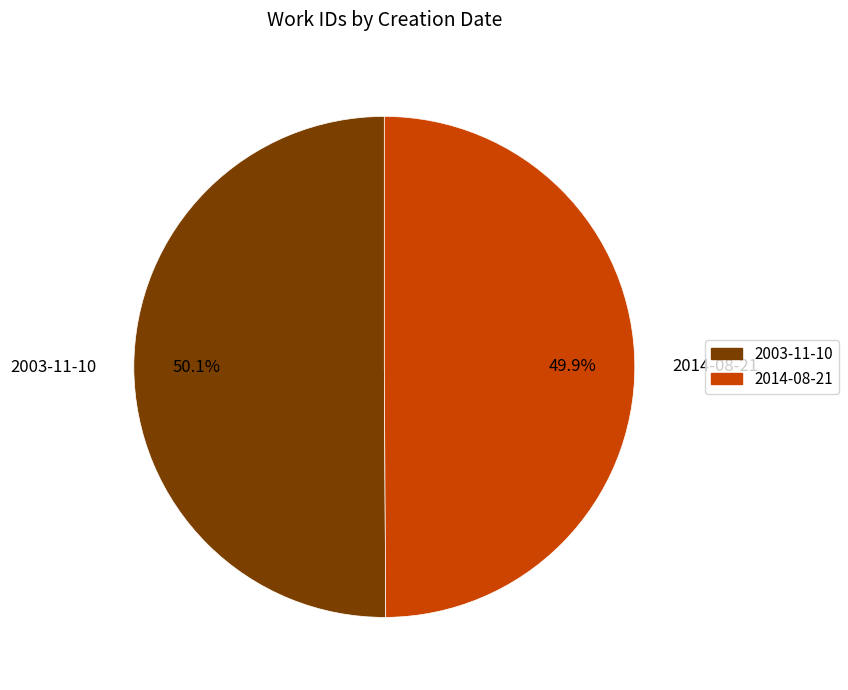

What is the ratio of the value at 2014-08-21 to the value at 2003-11-10?

1.0